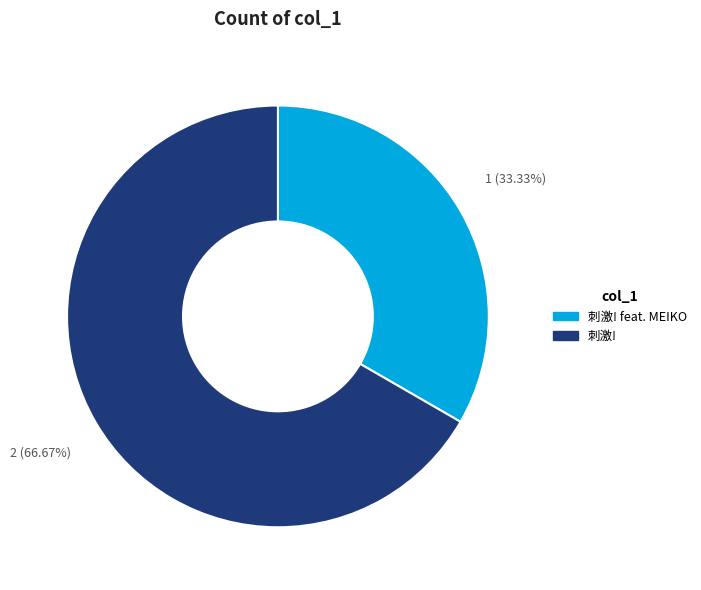

Does any single category account for the majority?

Yes